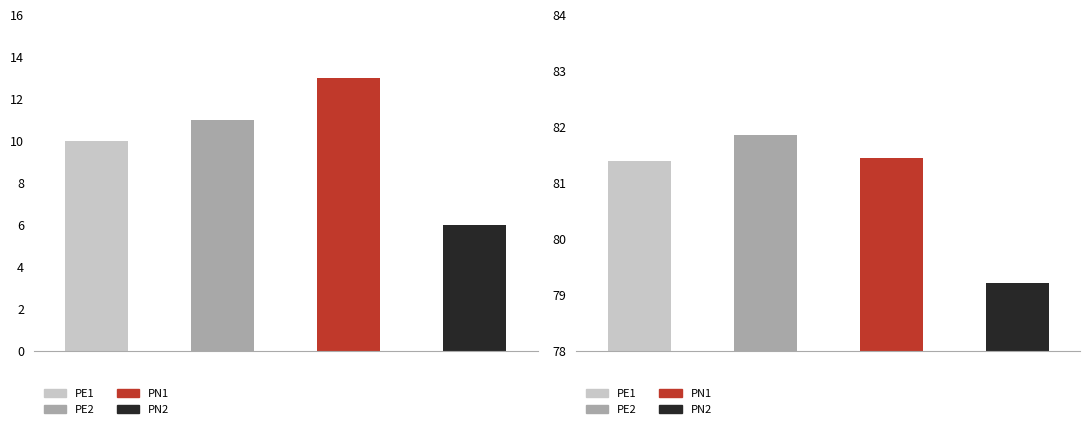

What is the total value across all series at 3?

85.2